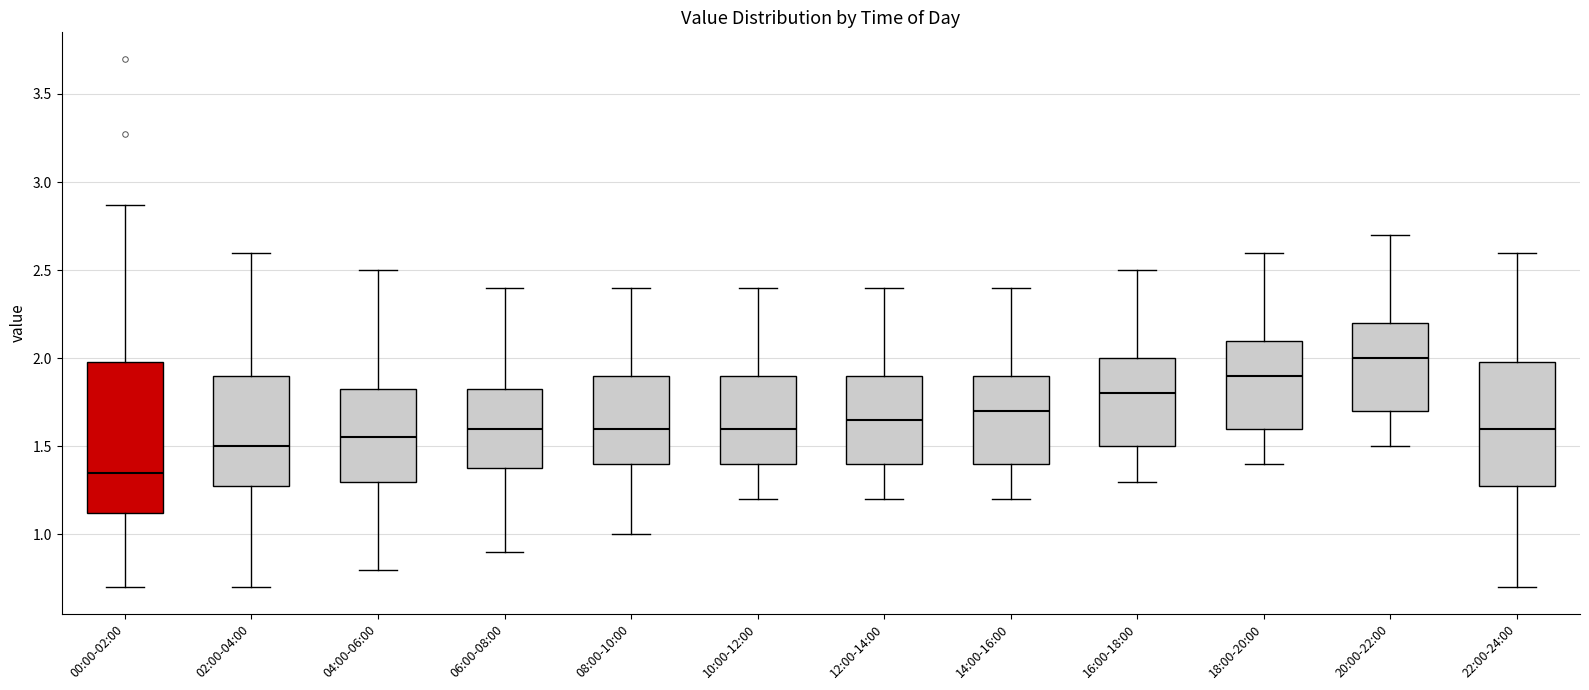

Which box has the lowest median line?

00:00-02:00